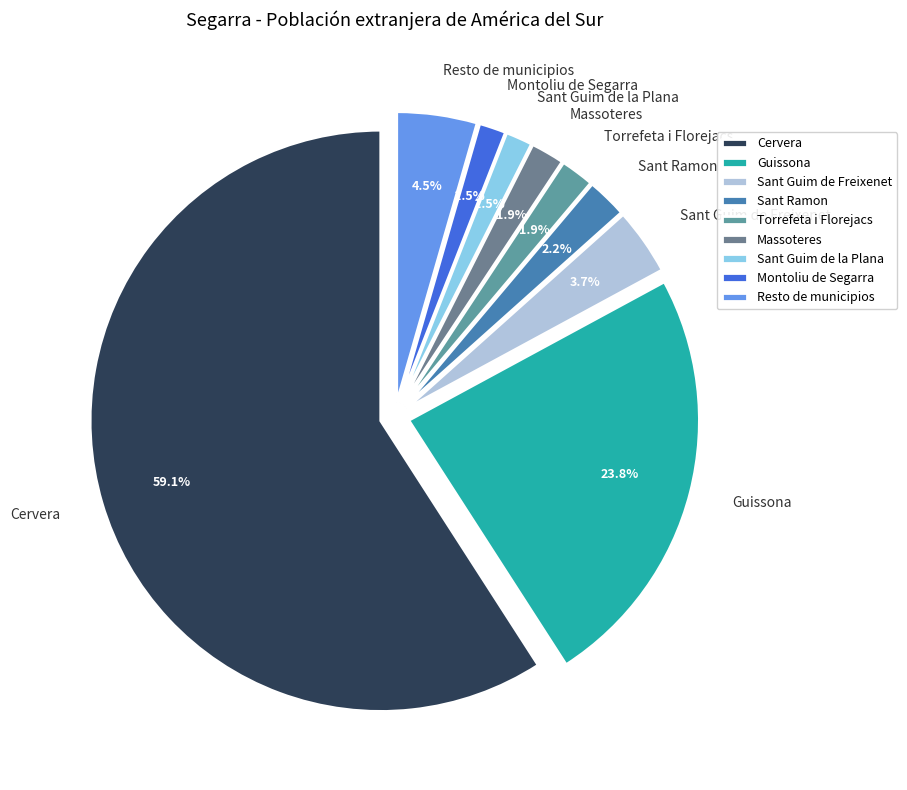

To the nearest percent, what is the difference between the largest and smallest slice percentages?

58%